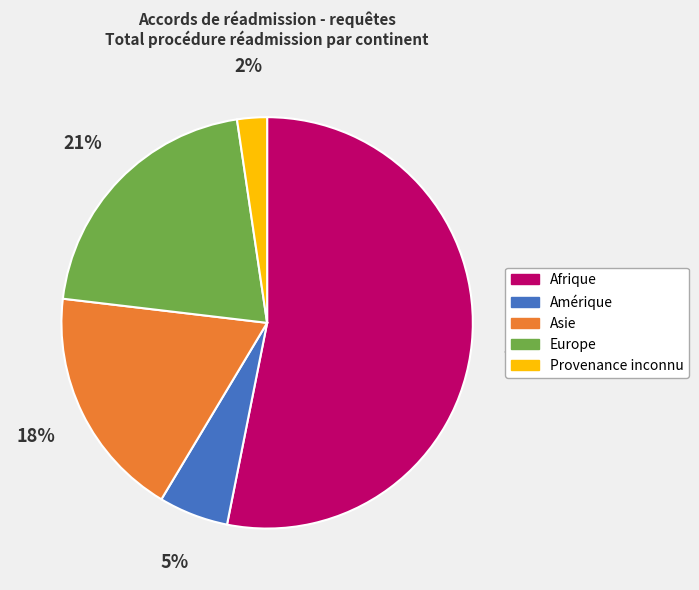

Combined, do Provenance inconnu and Europe account for over 50%?

No